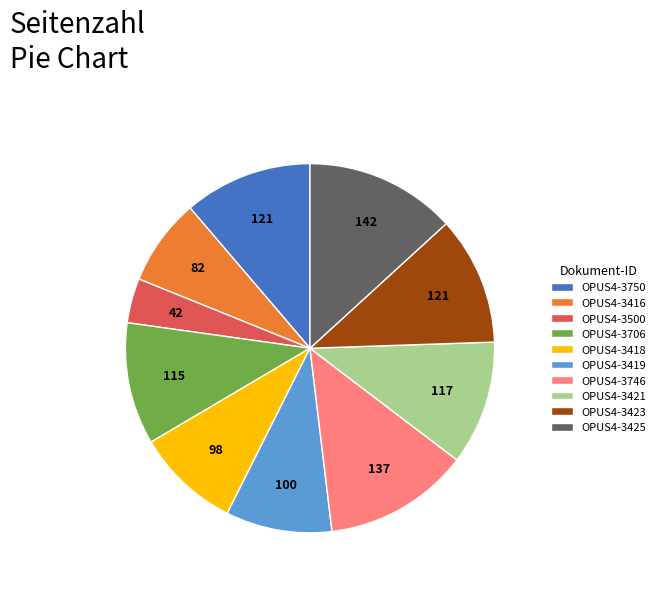

Which category has the smallest portion of the pie?

OPUS4-3500